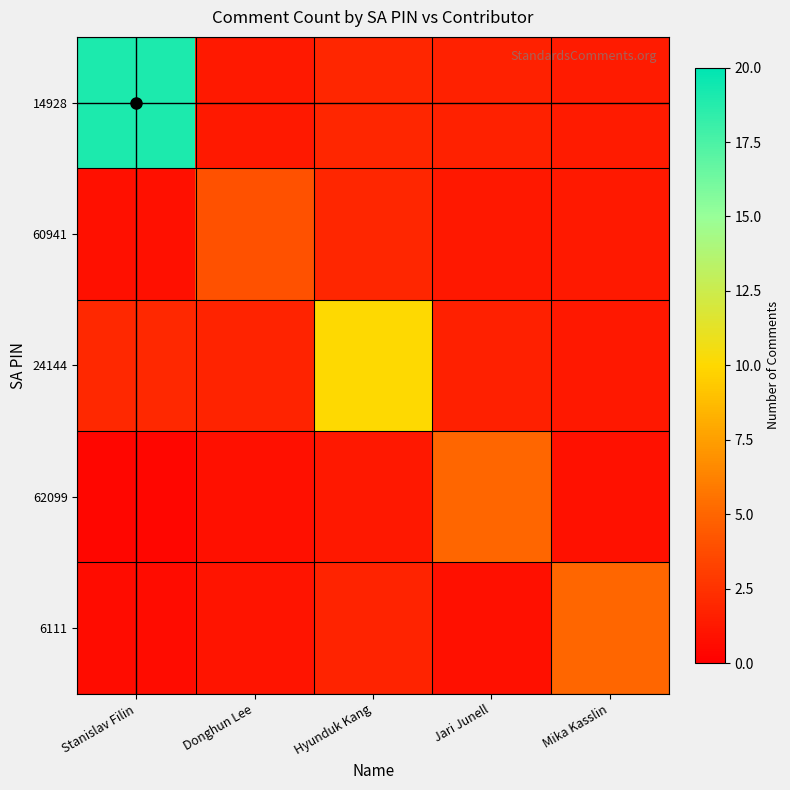

What is the spread (max minus min) of values at Donghun Lee?

3.2